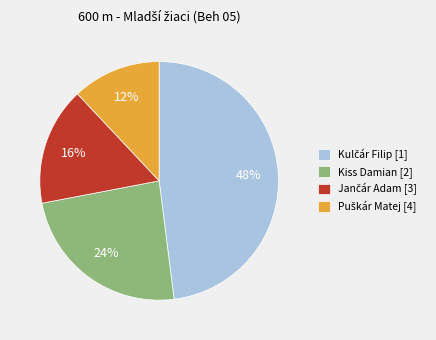

Does Kiss Damian [2] represent more than half of the total?

No